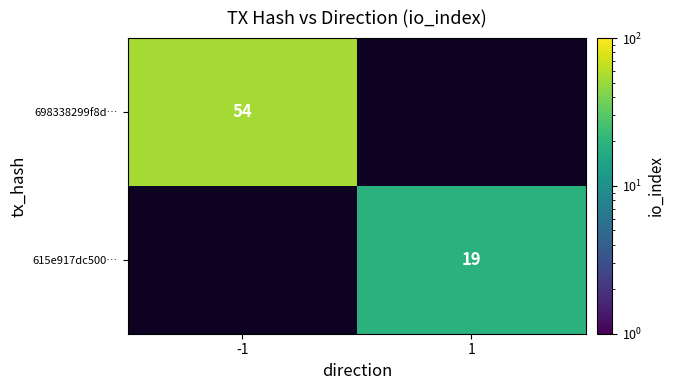

Is it true that 615e917dc500… equals 19 at 1?

True